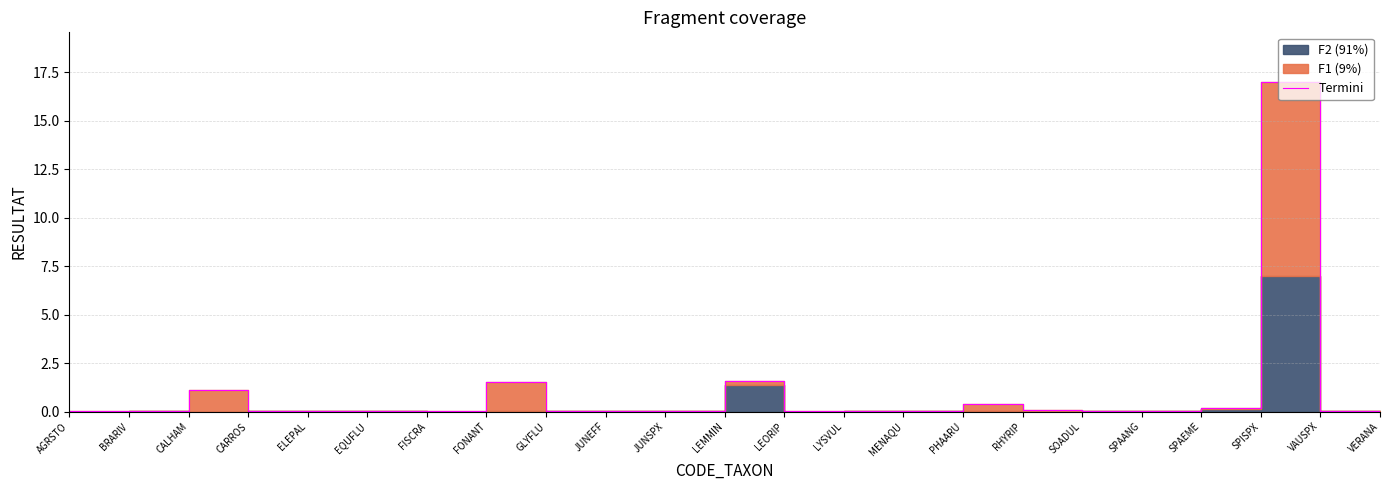

Reading left to right, what are all the values shown in this chart?

AGRSTO=0.0	BRARIV=0.0	CALHAM=1.1	CARROS=0.0	ELEPAL=0.0	EQUFLU=0.0	FISCRA=0.0	FONANT=1.5	GLYFLU=0.0	JUNEFF=0.0	JUNSPX=0.0	LEMMIN=1.6	LEORIP=0.0	LYSVUL=0.0	MENAQU=0.0	PHAARU=0.4	RHYRIP=0.1	SOADUL=0.0	SPAANG=0.0	SPAEME=0.2	SPISPX=17.0	VAUSPX=0.0	VERANA=0.0